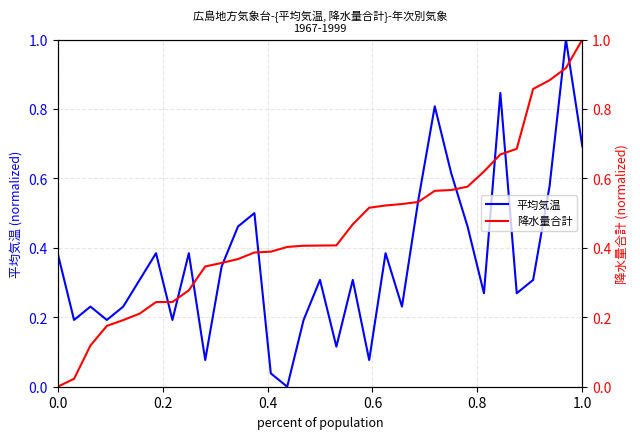

How many lines are shown in the chart?

2